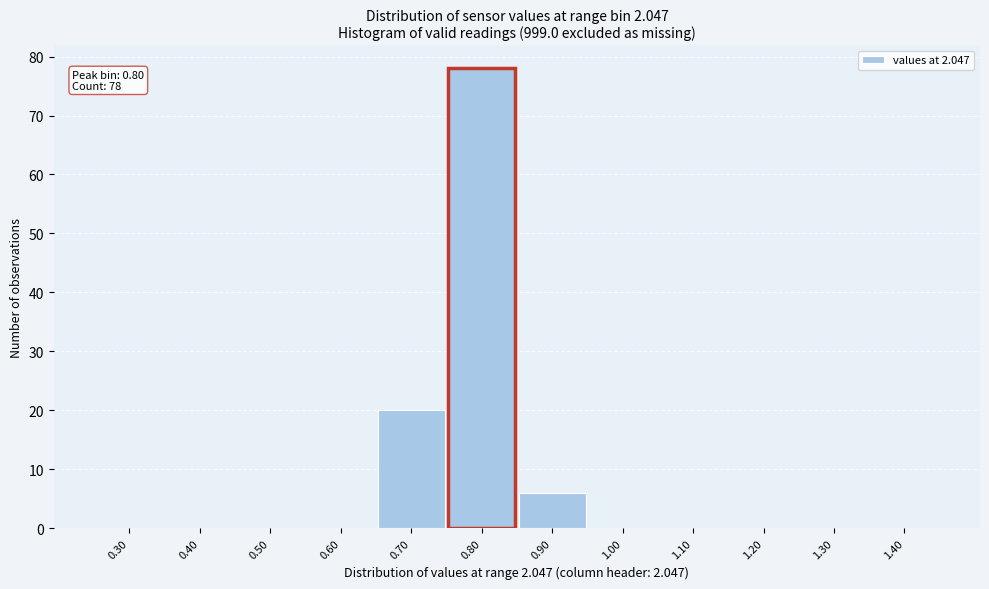

Over which range of the x-axis is the bar tallest?

0.75 to 0.85